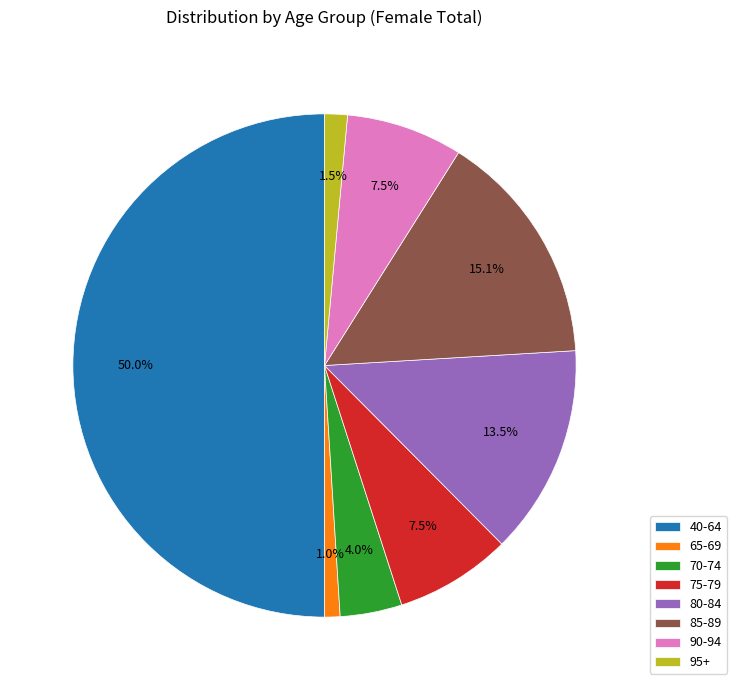

Approximately how many times larger is the value at 80-84 compared to 75-79?

1.8